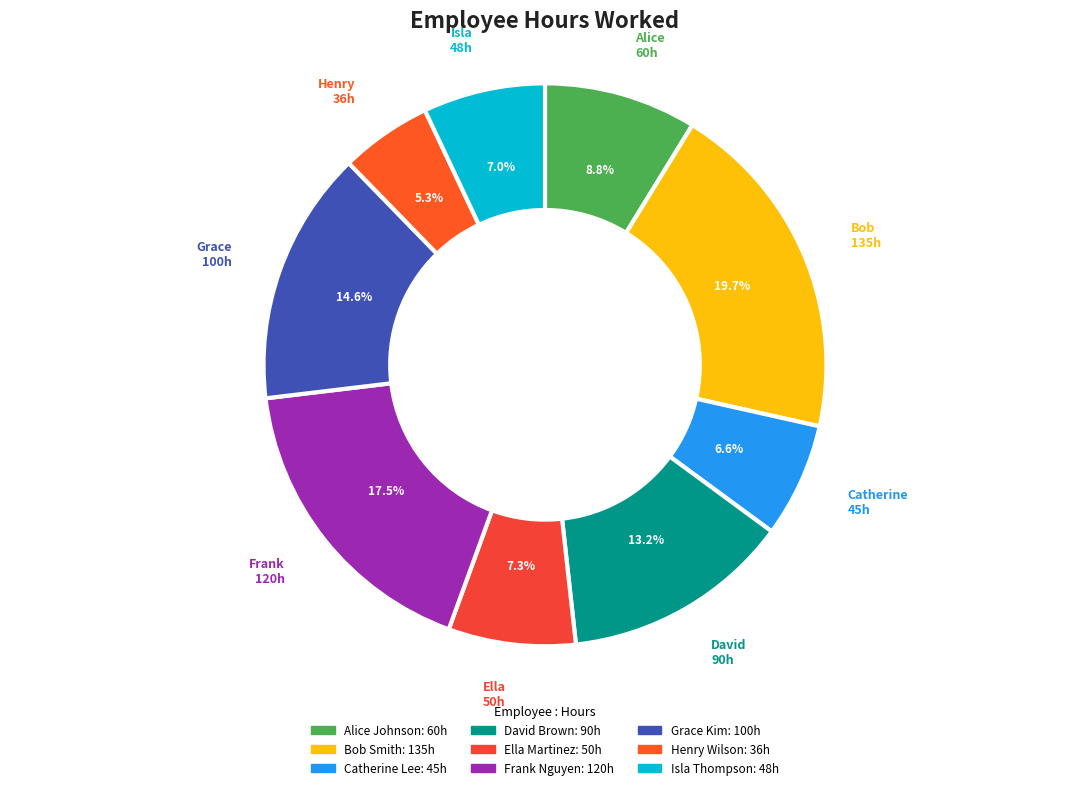

True or false: Henry Wilson accounts for 15% of the total.

False